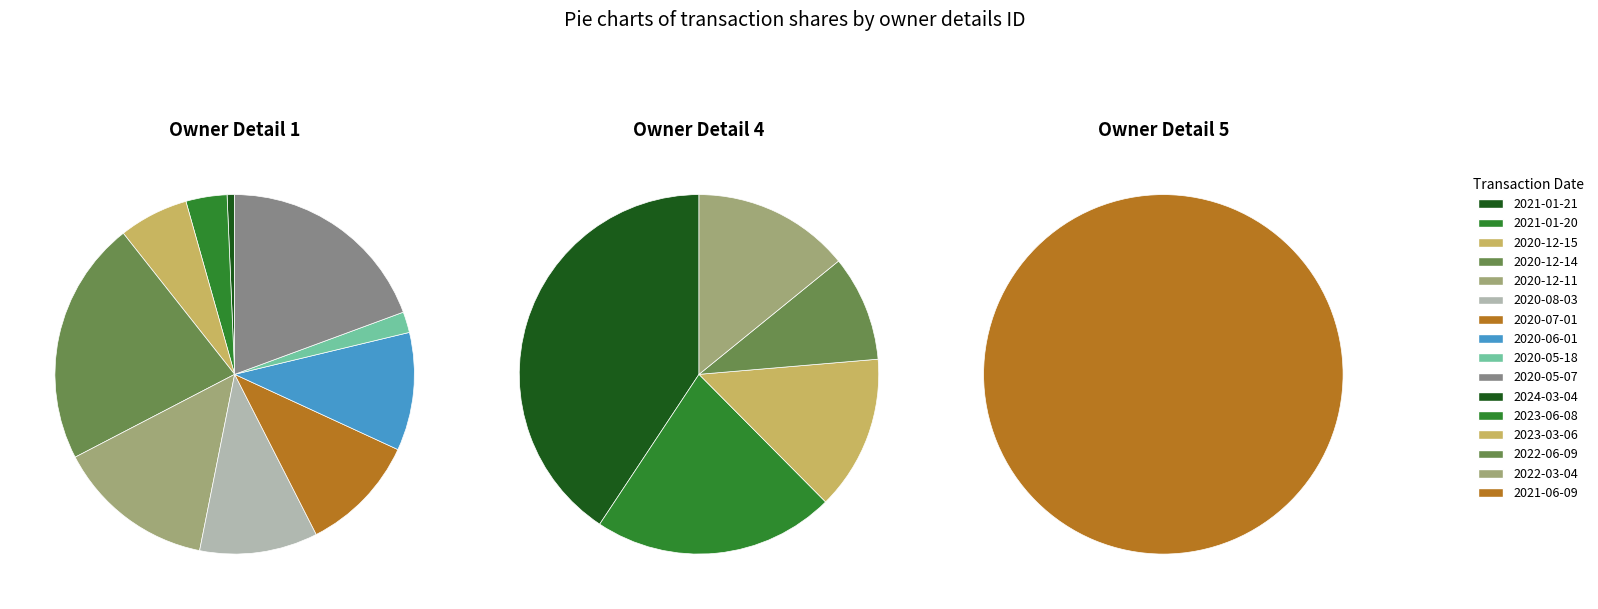

How many segments does this pie chart have?

16